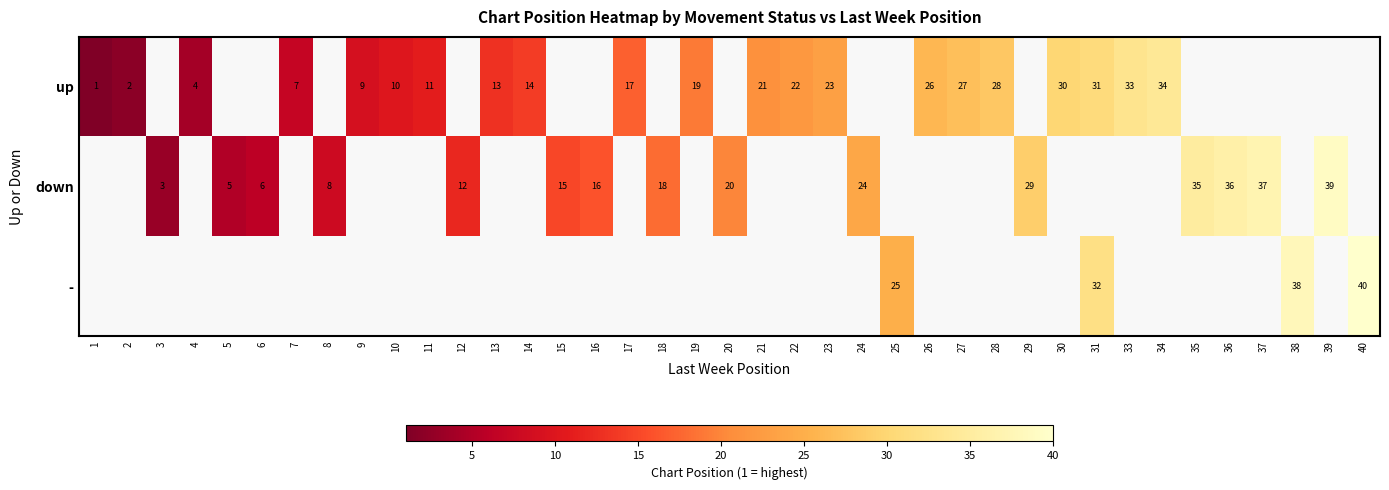

Is it true that down equals 20 at 20?

True